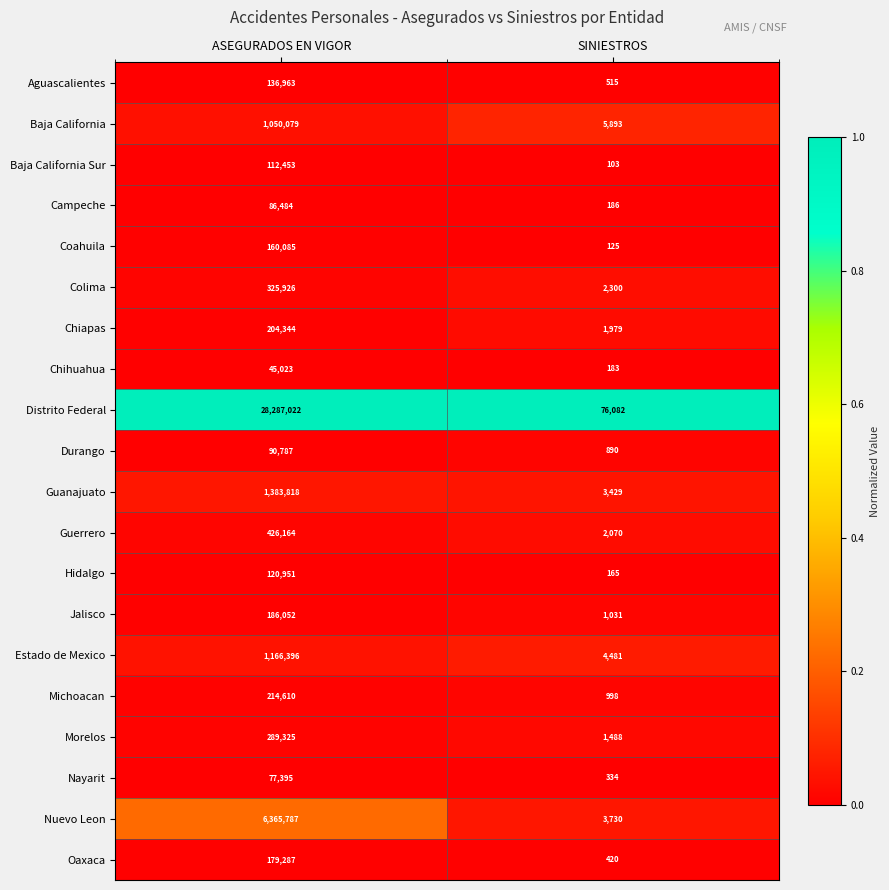

Which series changed the most between ASEGURADOS EN VIGOR and SINIESTROS?

Distrito Federal